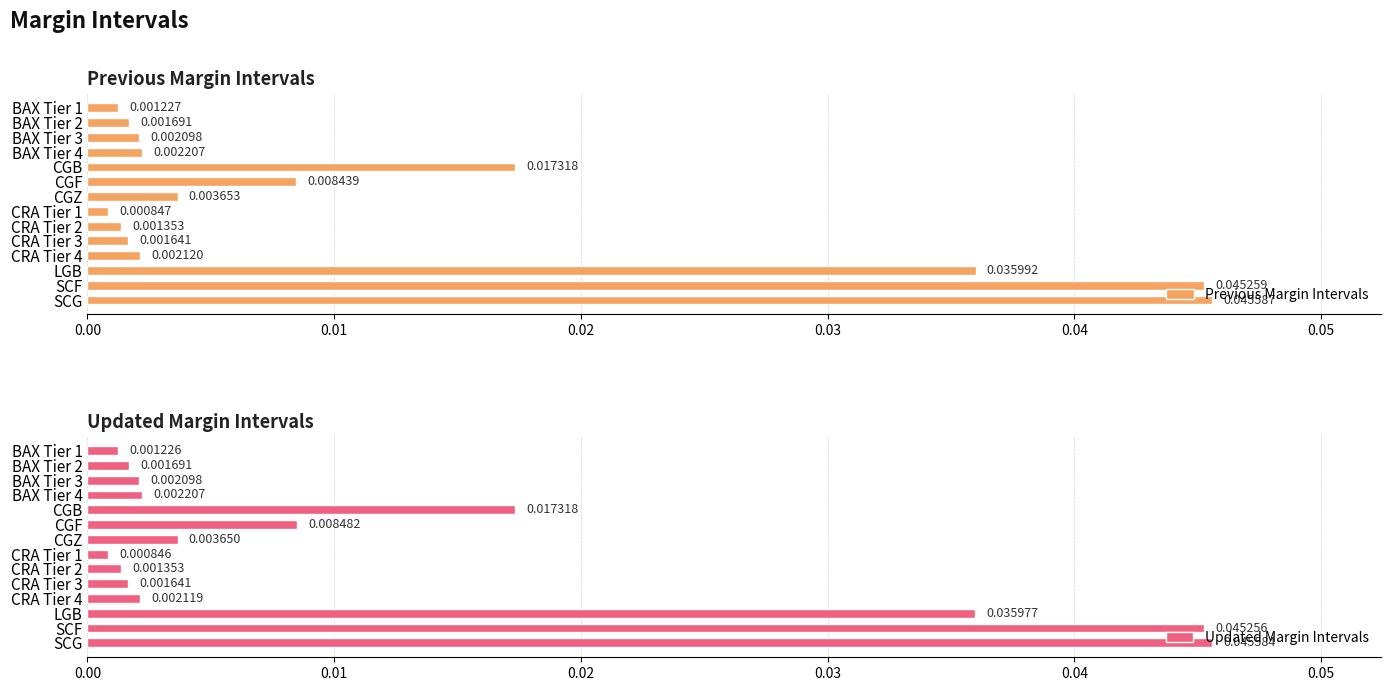

List the labels in order of Previous Margin Intervals value, smallest first.

CRA Tier 1, BAX Tier 1, CRA Tier 2, CRA Tier 3, BAX Tier 2, BAX Tier 3, CRA Tier 4, BAX Tier 4, CGZ, CGF, CGB, LGB, SCF, SCG